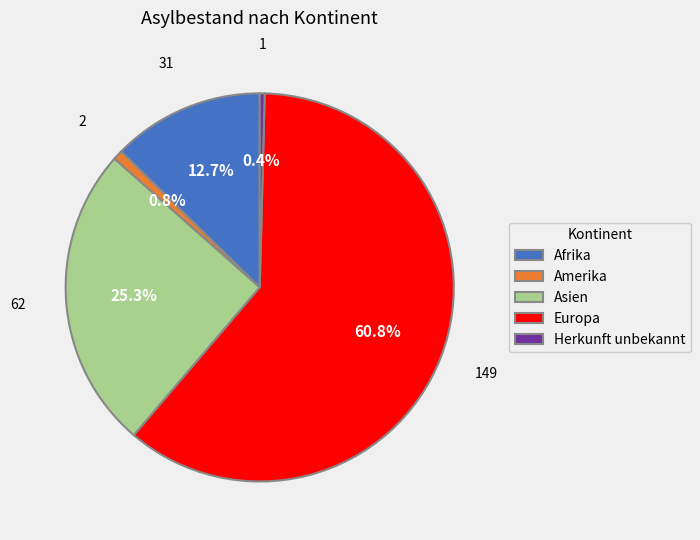

Is it true that Afrika is 13% of the pie?

True